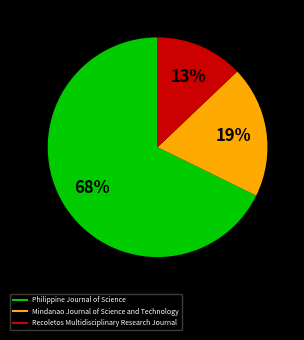

Is it true that Mindanao Journal of Science and Technology is 19% of the pie?

True